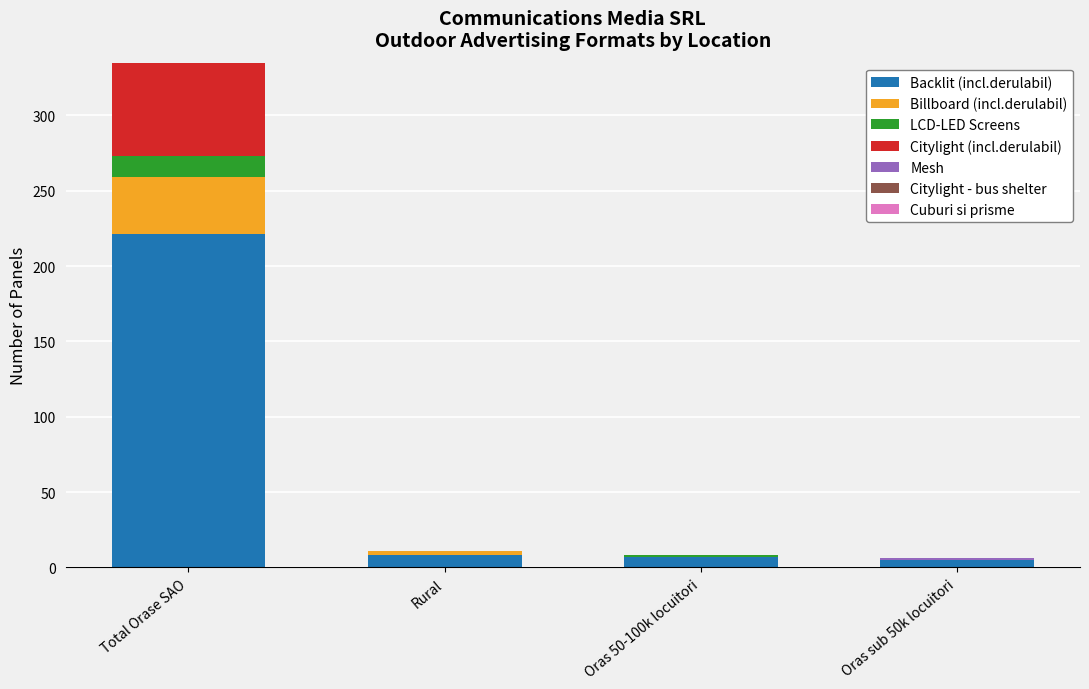

Which category has the highest value in the Backlit (incl.derulabil) series?

Total Orase SAO